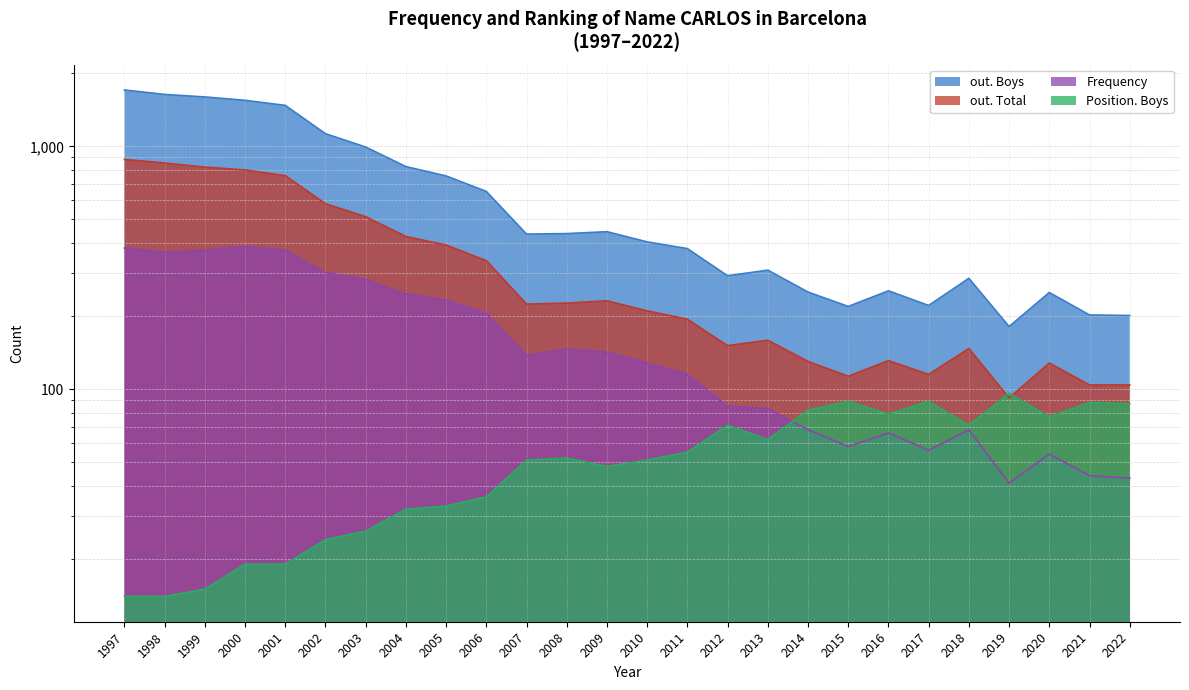

Which category has the lowest value in the out. Total series?

2019